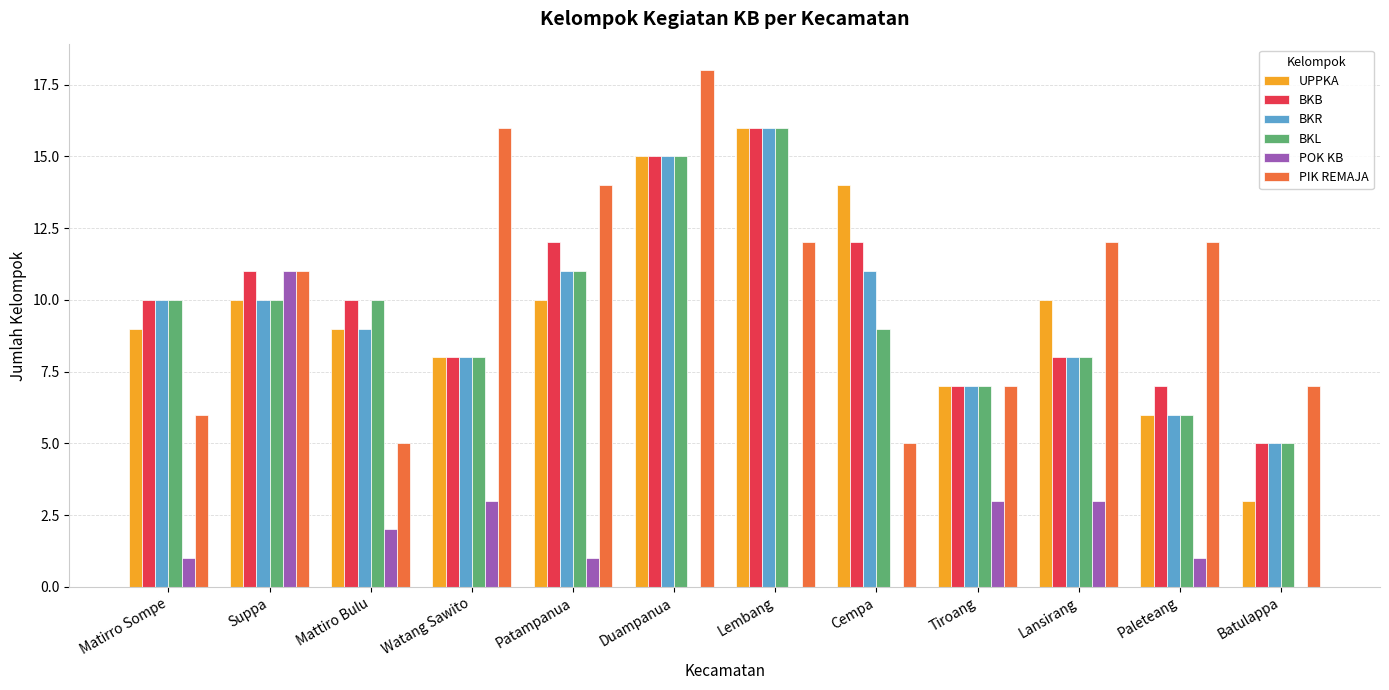

Reading left to right, extract all data points from this chart.

UPPKA: Matirro Sompe=9	Suppa=10	Mattiro Bulu=9	Watang Sawito=8	Patampanua=10	Duampanua=15	Lembang=16	Cempa=14	Tiroang=7	Lansirang=10	Paleteang=6	Batulappa=3
BKB: Matirro Sompe=10	Suppa=11	Mattiro Bulu=10	Watang Sawito=8	Patampanua=12	Duampanua=15	Lembang=16	Cempa=12	Tiroang=7	Lansirang=8	Paleteang=7	Batulappa=5
BKR: Matirro Sompe=10	Suppa=10	Mattiro Bulu=9	Watang Sawito=8	Patampanua=11	Duampanua=15	Lembang=16	Cempa=11	Tiroang=7	Lansirang=8	Paleteang=6	Batulappa=5
BKL: Matirro Sompe=10	Suppa=10	Mattiro Bulu=10	Watang Sawito=8	Patampanua=11	Duampanua=15	Lembang=16	Cempa=9	Tiroang=7	Lansirang=8	Paleteang=6	Batulappa=5
POK KB: Matirro Sompe=1	Suppa=11	Mattiro Bulu=2	Watang Sawito=3	Patampanua=1	Duampanua=0	Lembang=0	Cempa=0	Tiroang=3	Lansirang=3	Paleteang=1	Batulappa=0
PIK REMAJA: Matirro Sompe=6	Suppa=11	Mattiro Bulu=5	Watang Sawito=16	Patampanua=14	Duampanua=18	Lembang=12	Cempa=5	Tiroang=7	Lansirang=12	Paleteang=12	Batulappa=7